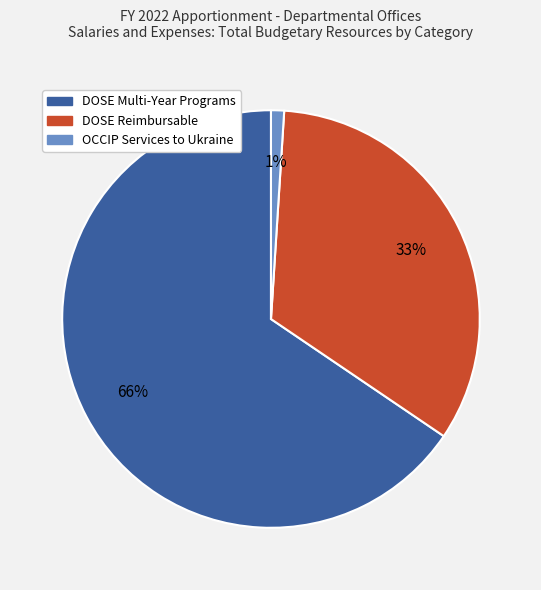

Is there a majority slice in this chart?

Yes